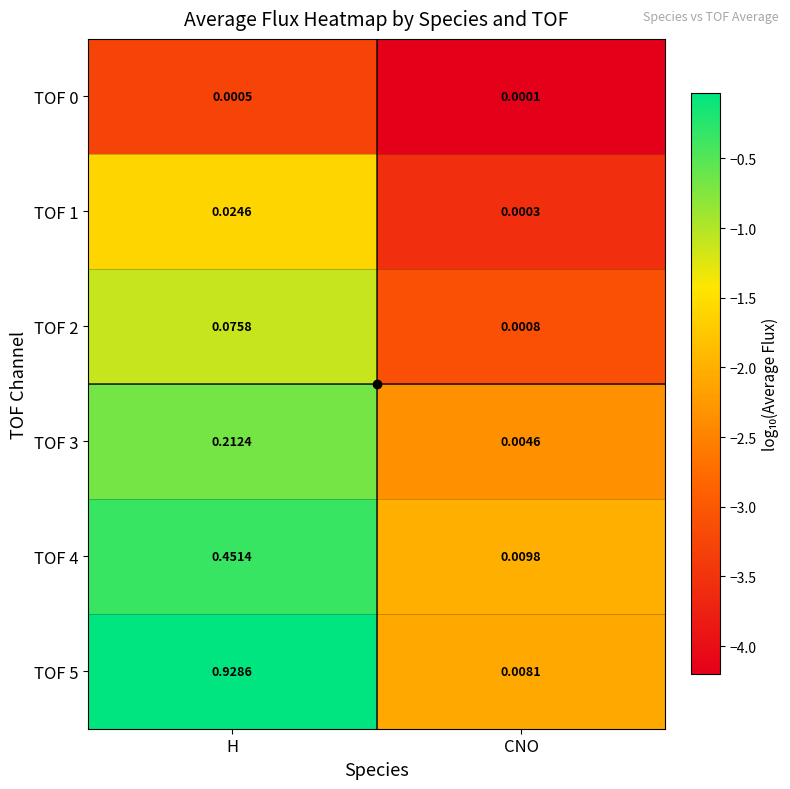

At which category is the sum across all series the highest?

H